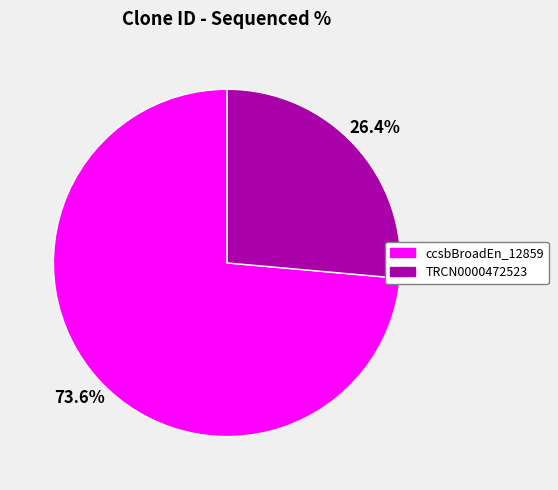

Does any single category account for the majority?

Yes